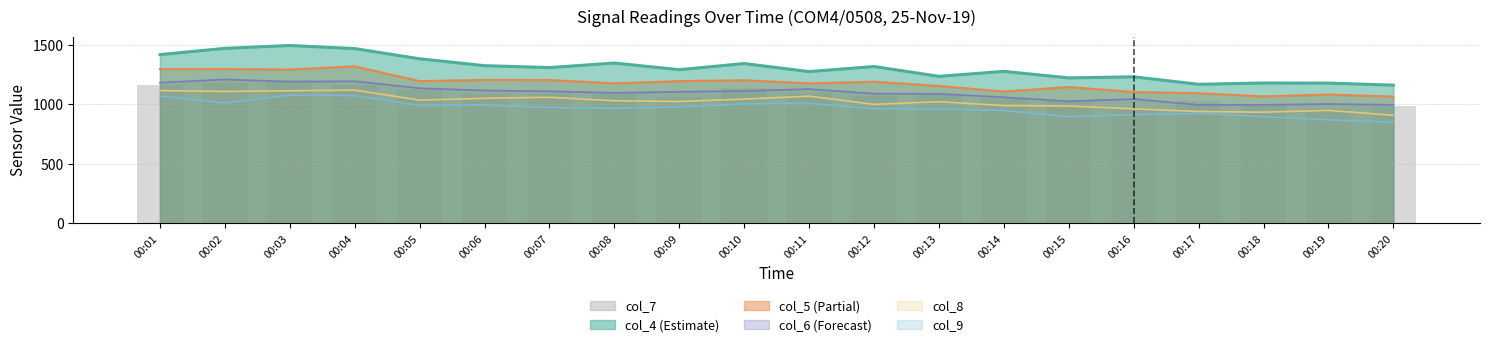

Reading left to right, extract all data points from this chart.

00:01=1161	00:02=1178	00:03=1207	00:04=1165	00:05=1124	00:06=1089	00:07=1085	00:08=1100	00:09=1064	00:10=1135	00:11=1093	00:12=1070	00:13=1077	00:14=1051	00:15=1032	00:16=971	00:17=1031	00:18=993	00:19=965	00:20=989